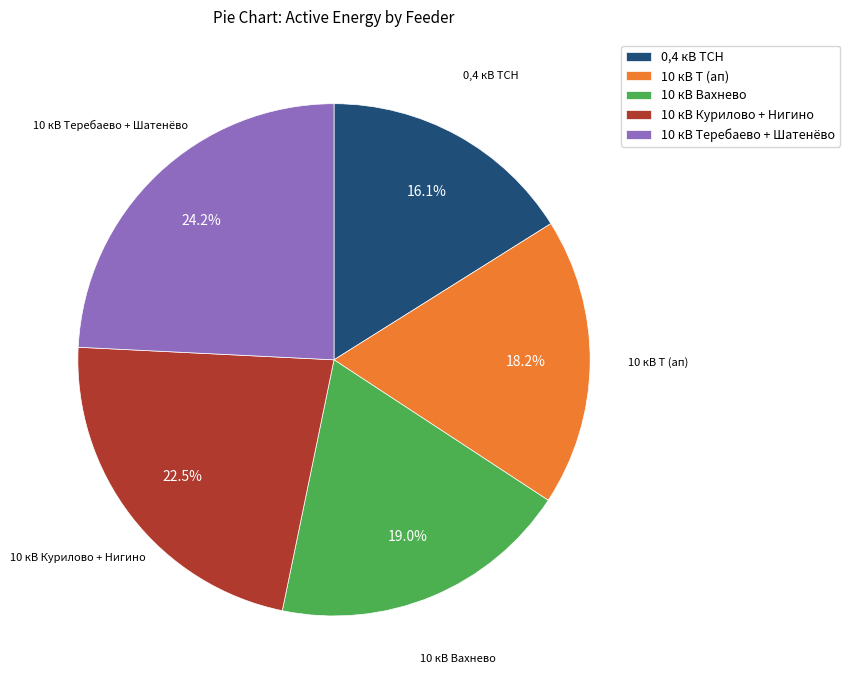

To the nearest percent, what is the difference between the largest and smallest slice percentages?

8%